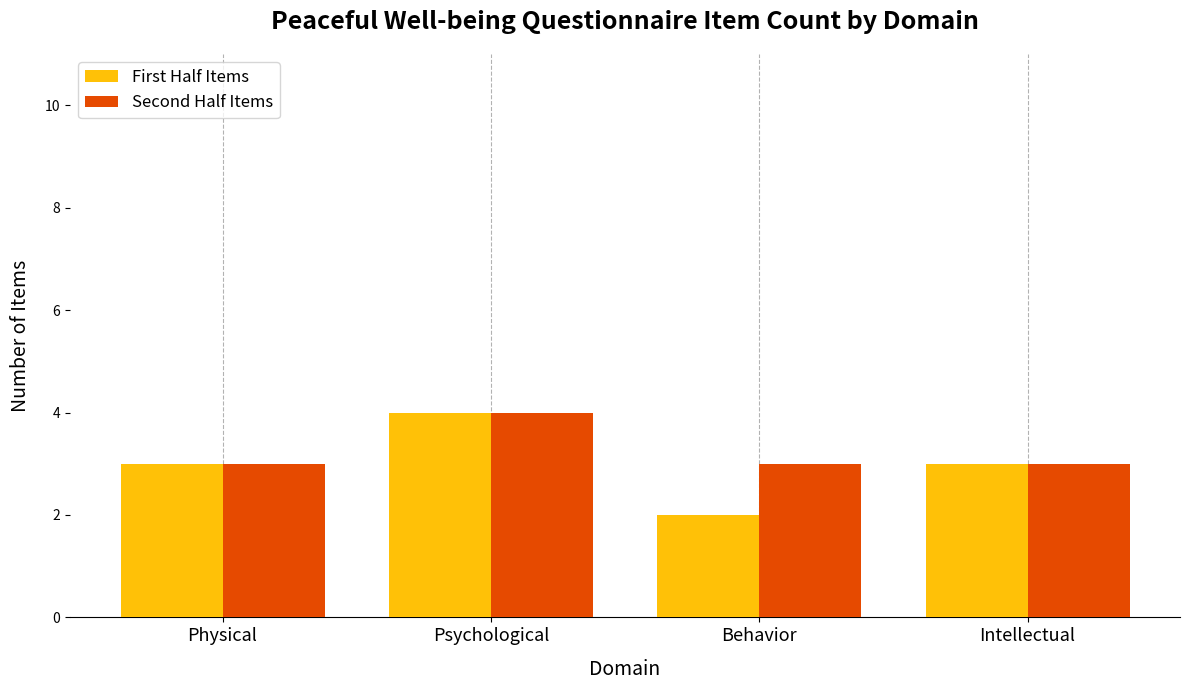

What position from the right is Psychological?

3